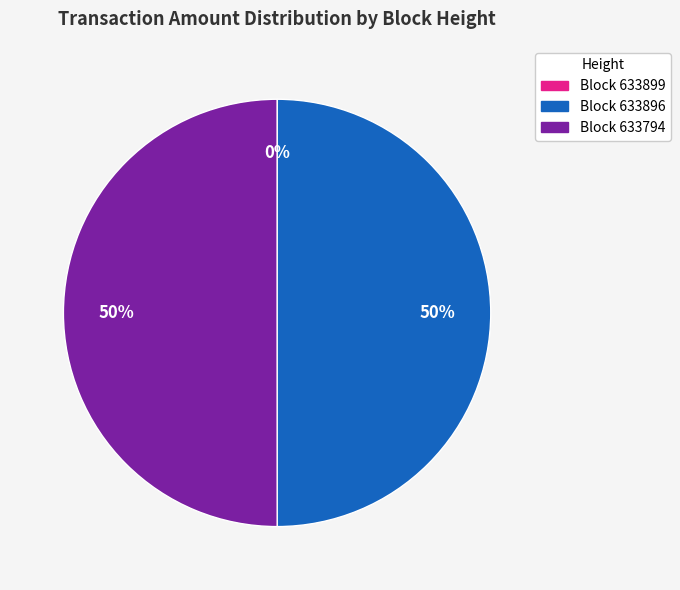

To the nearest percent, what is the average slice percentage?

33%